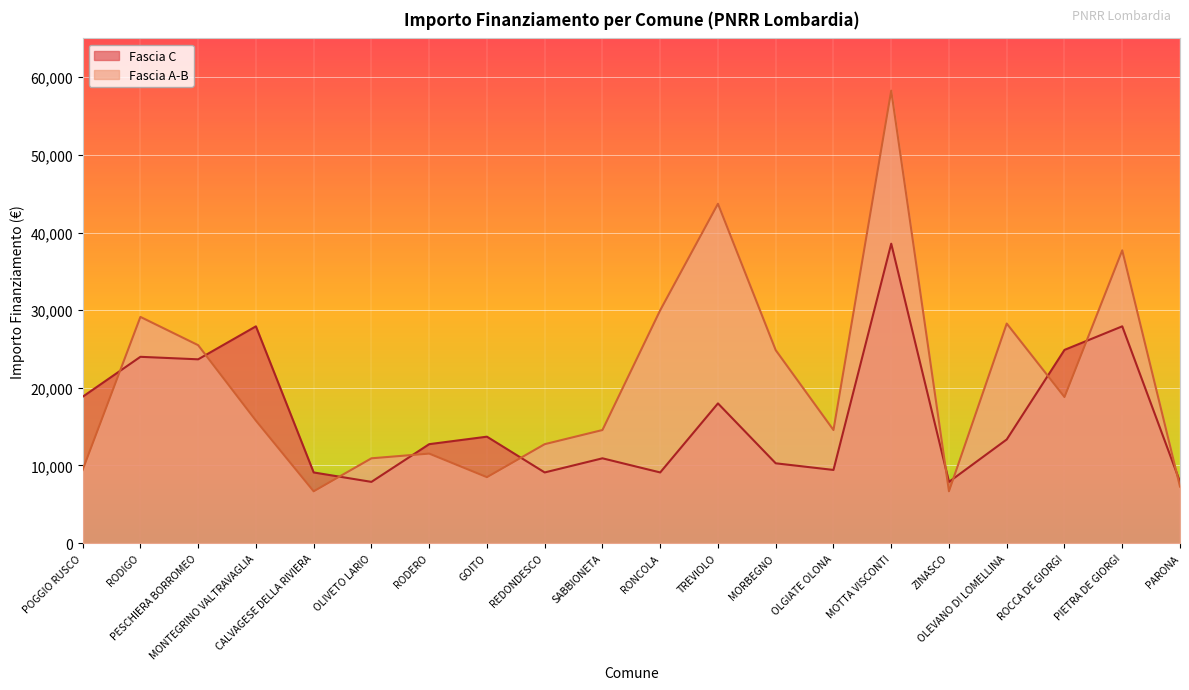

List the series in order of their peak value, highest first.

Fascia A-B, Fascia C